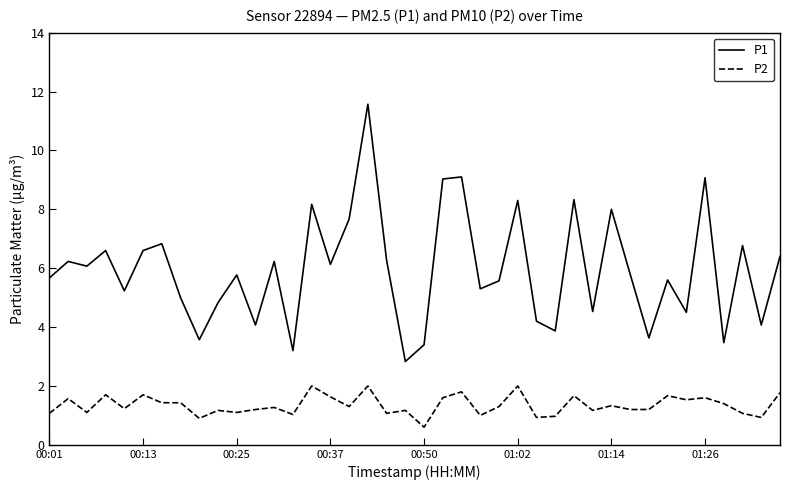

Is this an area chart (filled region under the line)?

No